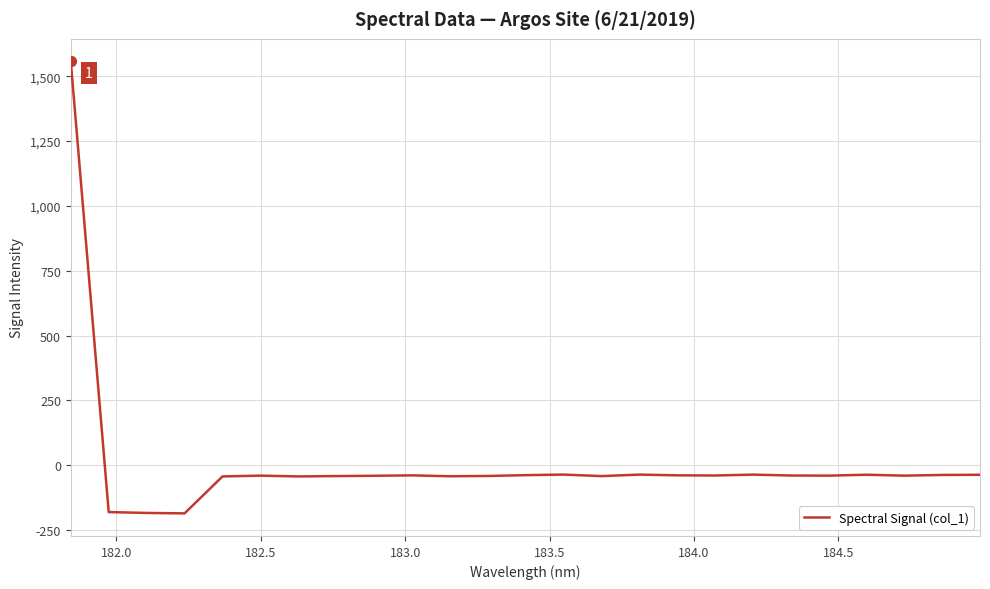

What is the maximum value shown in the chart?

1557.1